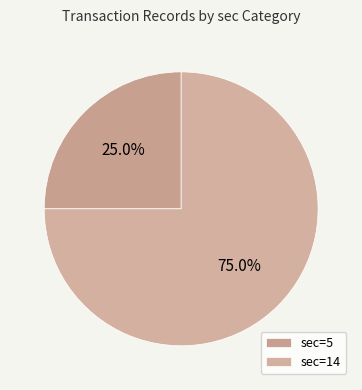

To the nearest percent, what is the difference between the largest and smallest slice percentages?

50%